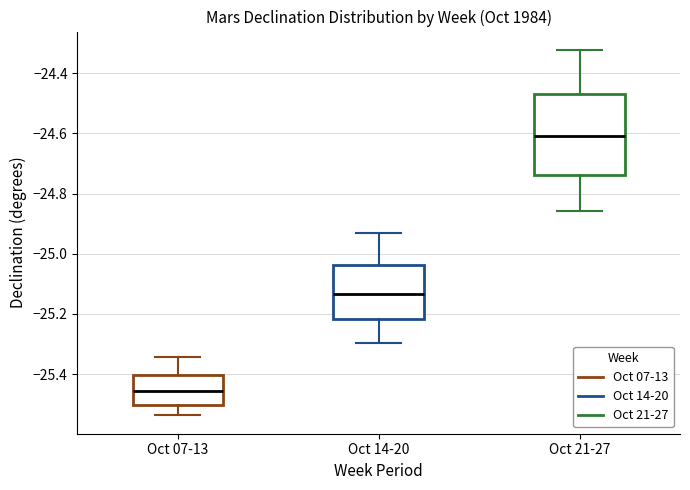

Which box's median line is the highest?

Oct 21-27